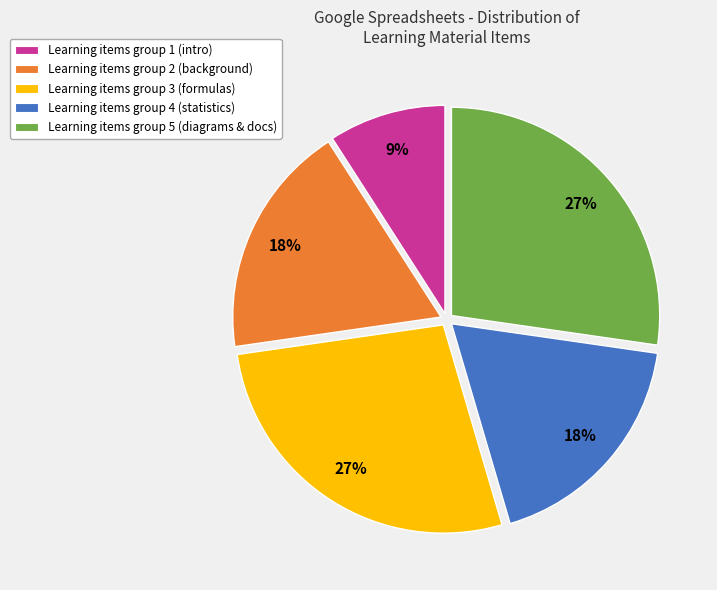

Does any single category account for the majority?

No